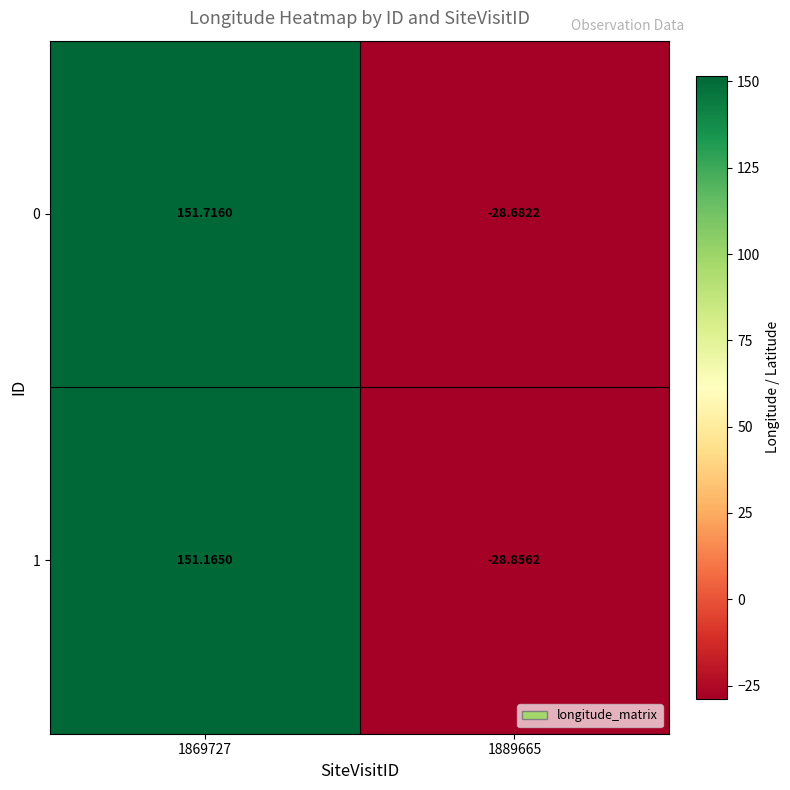

What is the total value across all series at 1889665?

-57.5